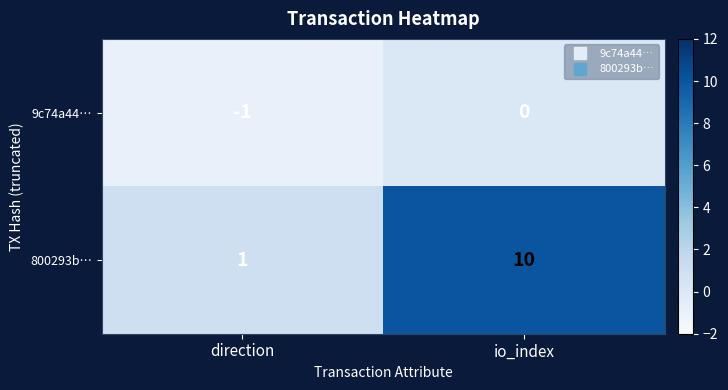

List the series in order of their overall mean, highest first.

800293b…, 9c74a44…